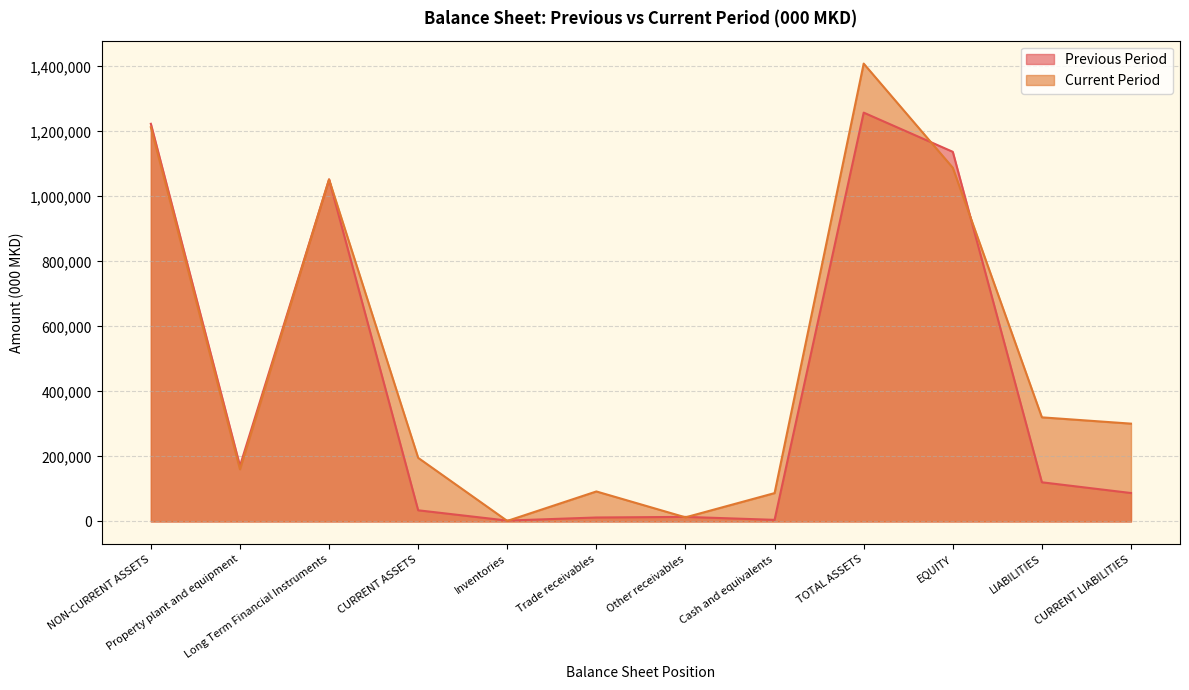

Which category has the highest value in the Current Period series?

TOTAL ASSETS